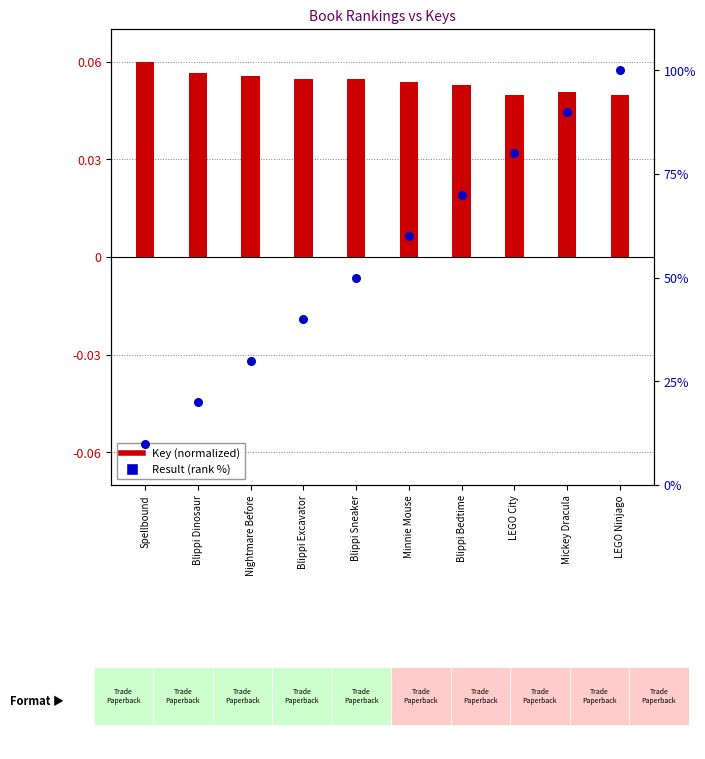

Which series has the largest total across all categories?

Result (rank %)